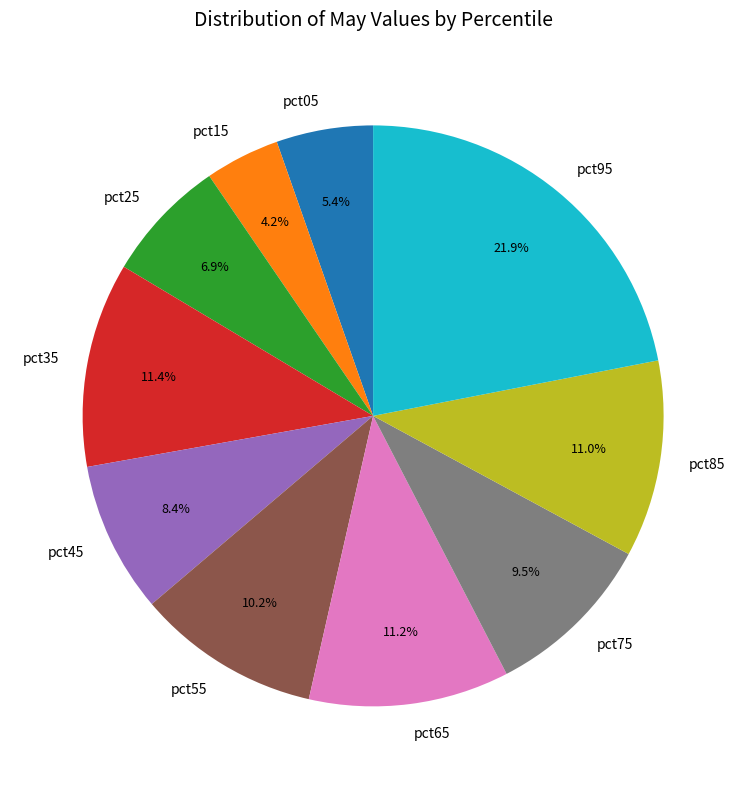

To the nearest percent, what is the combined percentage of pct35 and pct75?

21%